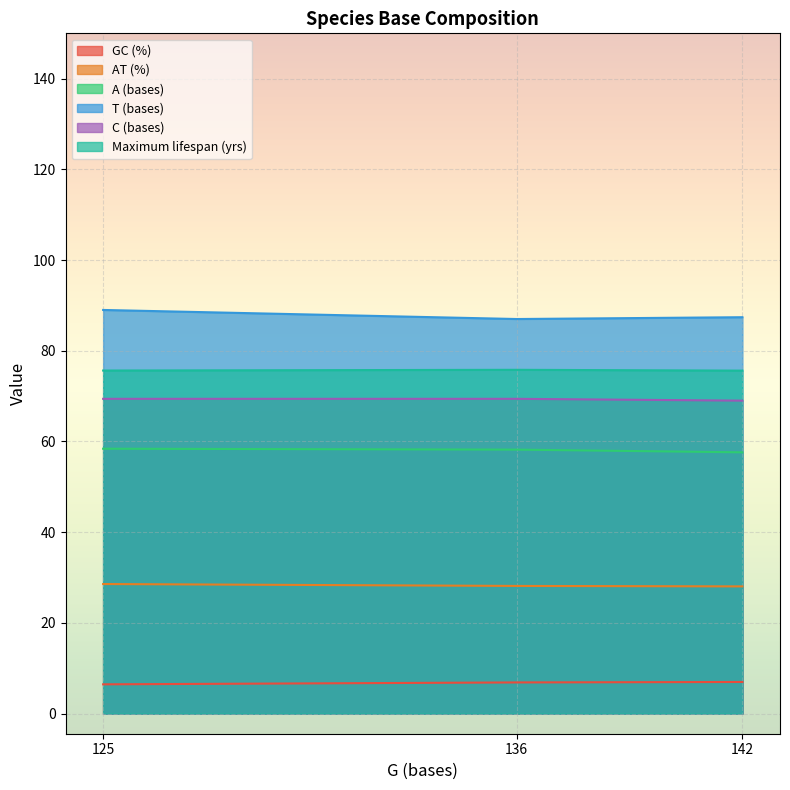

How many lines are shown in the chart?

6